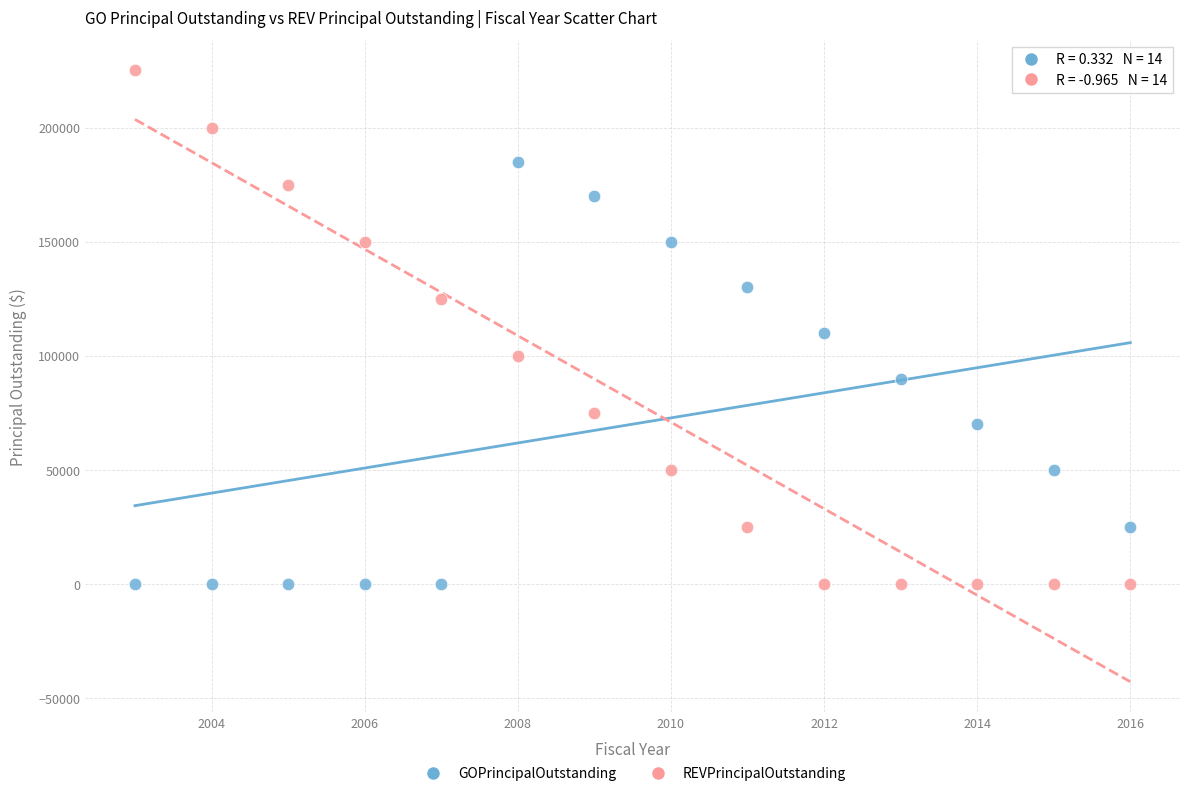

Across all data points, what is the range of Y values (max minus min)?

225000